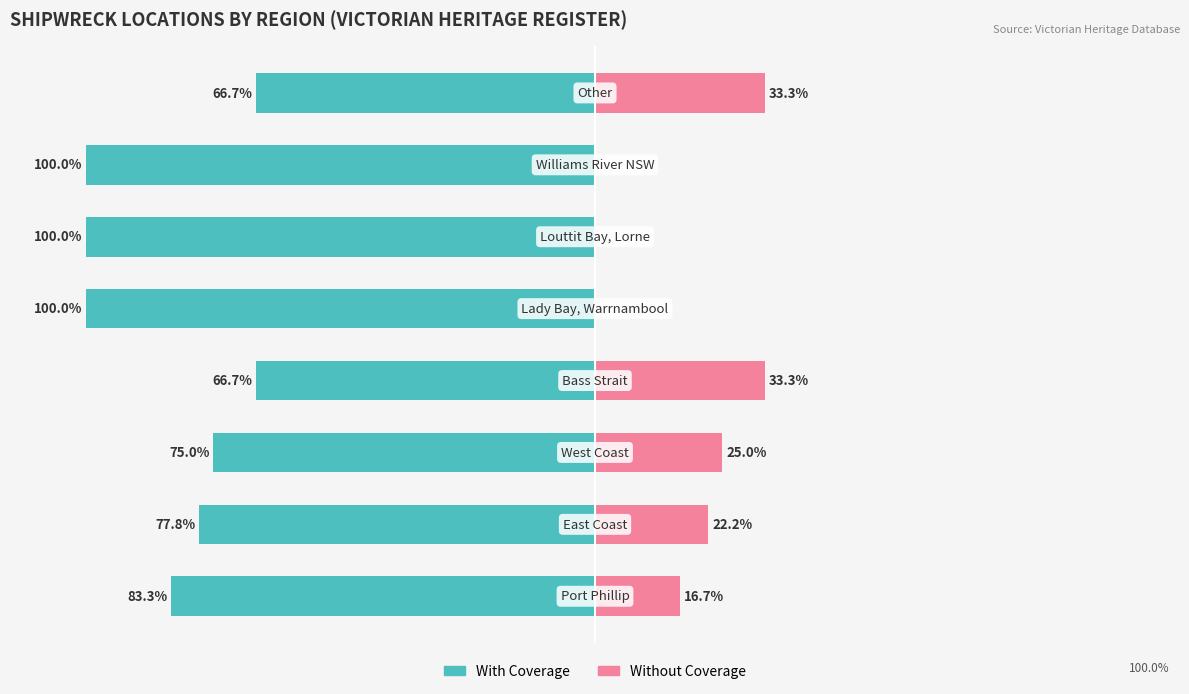

Reading left to right, extract all data points from this chart.

With Coverage: 0=-83.3	1=-77.8	2=-75.0	3=-66.7	4=-100.0	5=-100.0	6=-100.0	7=-66.7
Without Coverage: 0=16.7	1=22.2	2=25.0	3=33.3	4=0.0	5=0.0	6=0.0	7=33.3